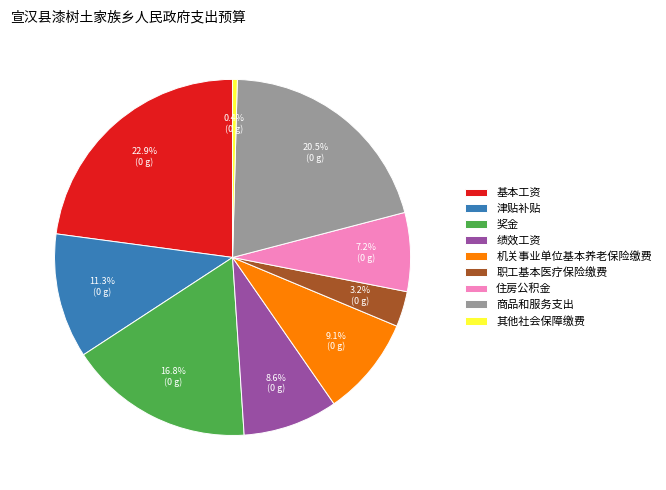

The 其他社会保障缴费 slice represents 0% of the pie. True or false?

True